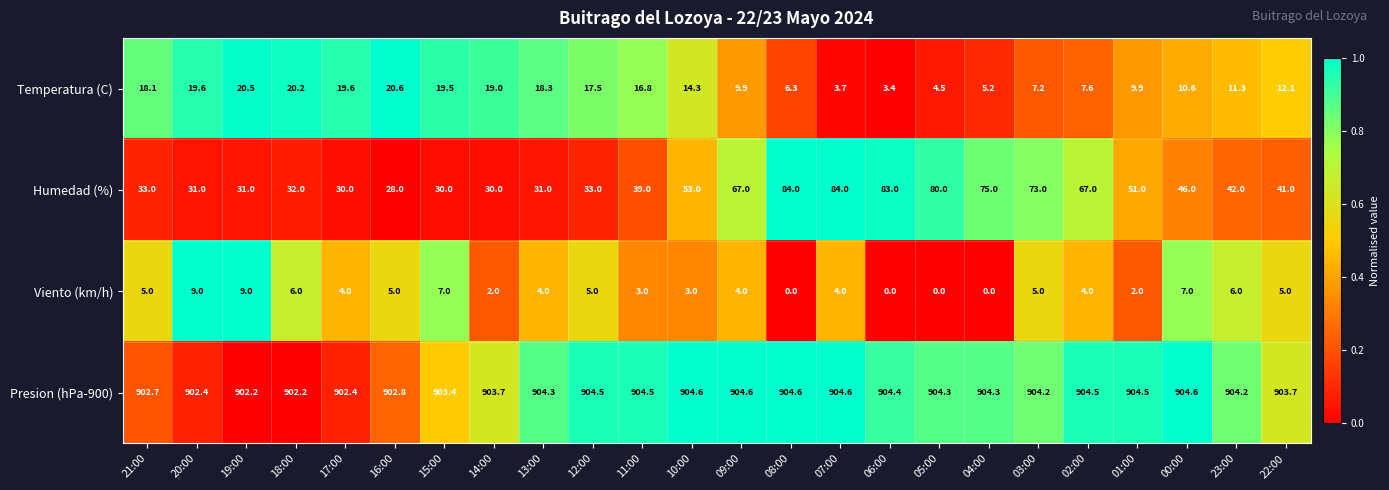

At how many categories does at least one series exceed 148?

24